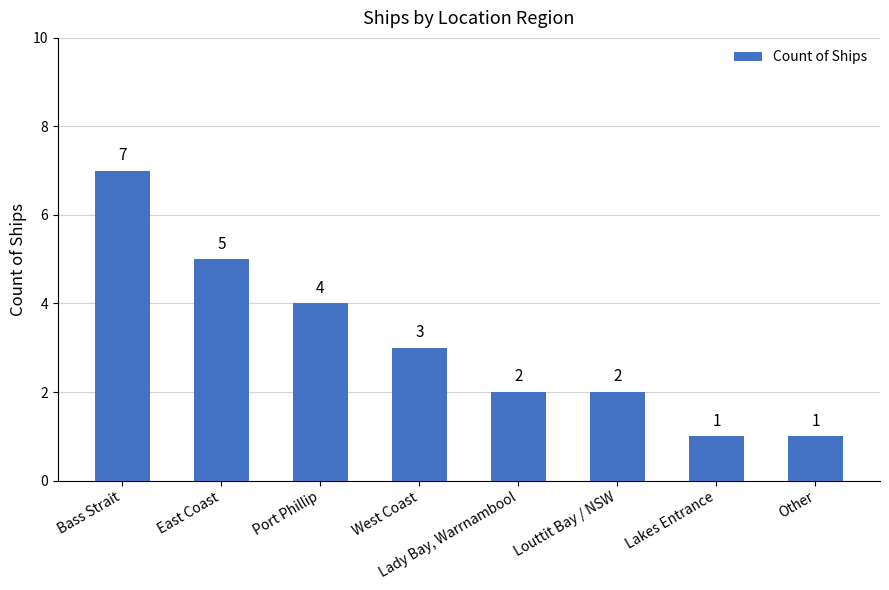

What is the change in value from East Coast to Port Phillip?

-1